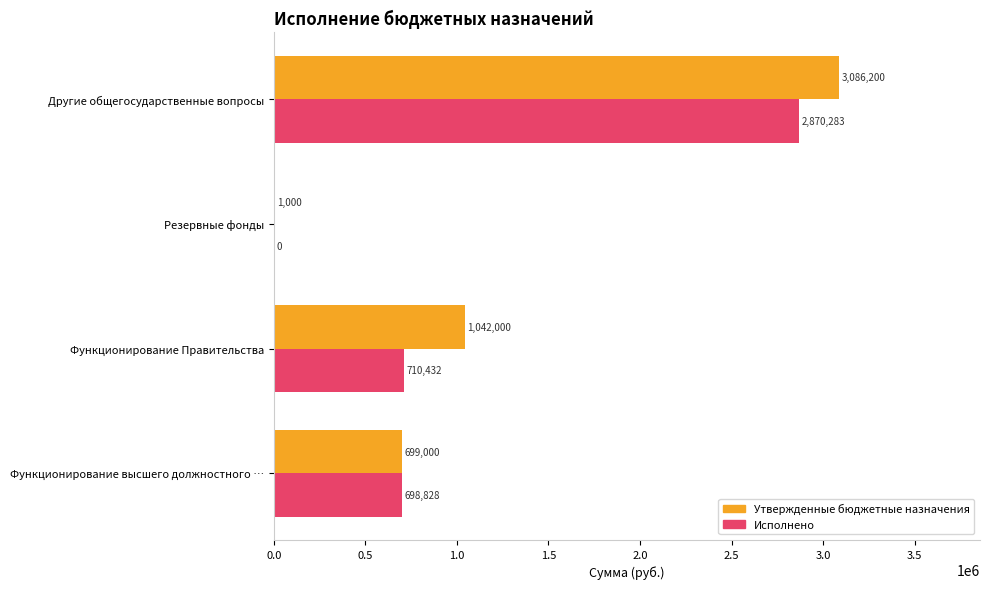

What is the average value of the Утвержденные бюджетные назначения series?

1207050.0